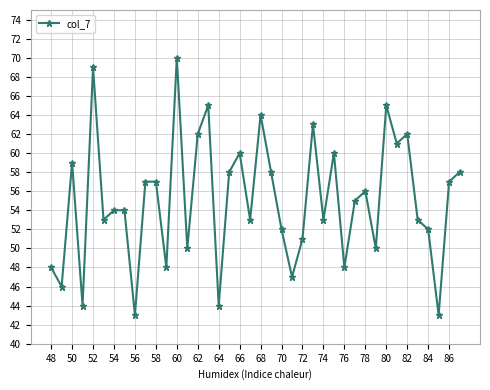

What is the greatest value displayed?

70